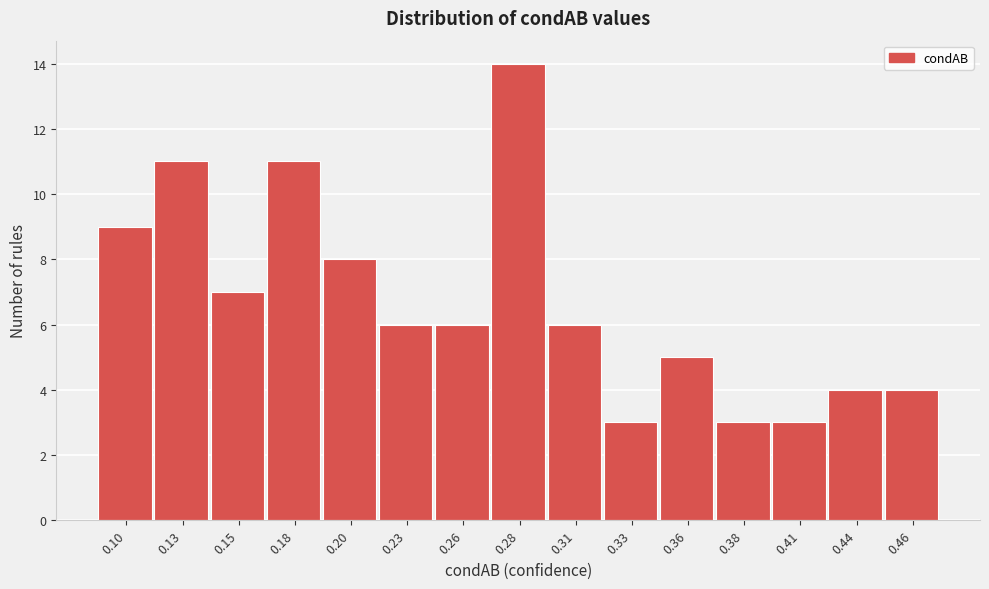

Reading right to left, transcribe all the data shown in this chart.

4	4	3	3	5	3	6	14	6	6	8	11	7	11	9